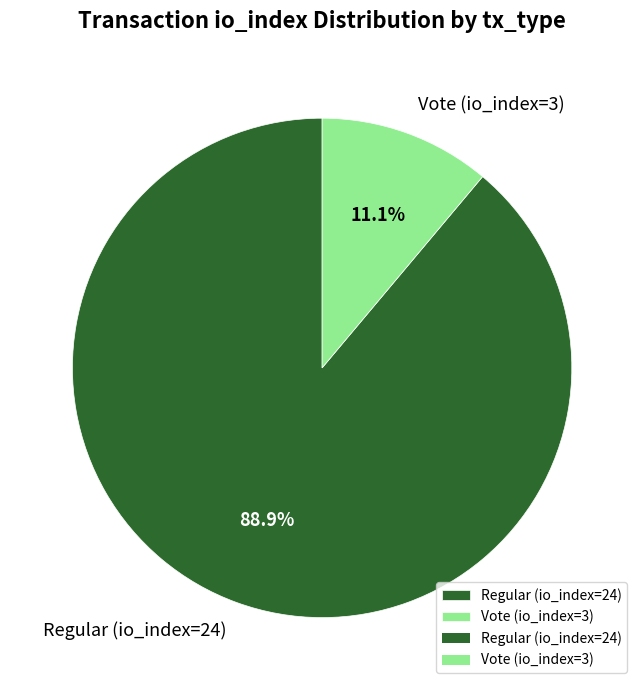

Is there a majority slice in this chart?

Yes